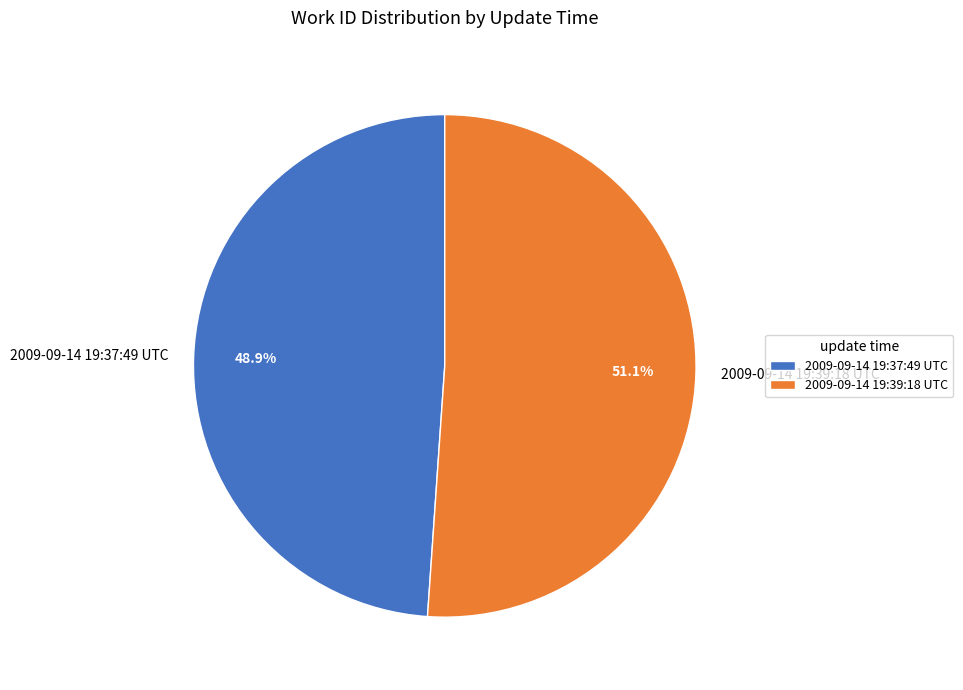

To the nearest percent, what percentage of the pie is 2009-09-14 19:39:18 UTC?

51%